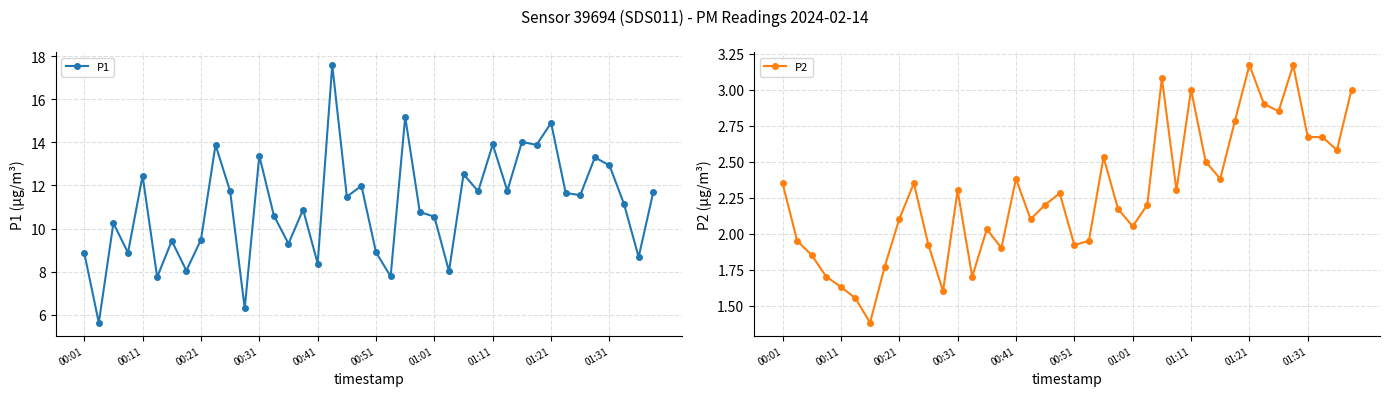

What is the value of the P1 point at the 10th from the left?

13.9